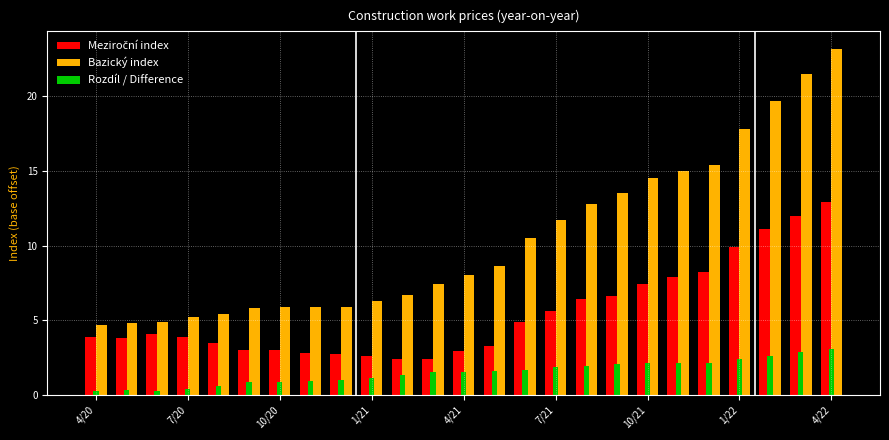

How many data points does each series have?

25